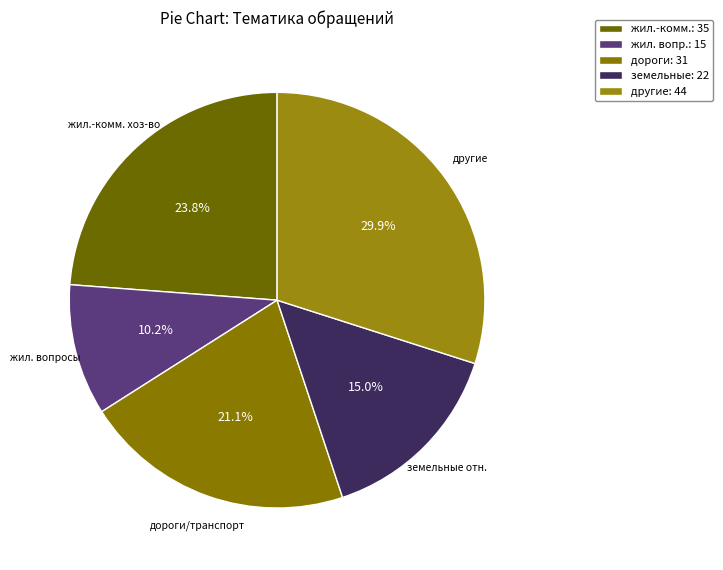

Rank the categories by value from lowest to highest.

жил. вопр.: 15, земельные: 22, дороги: 31, жил.-комм.: 35, другие: 44